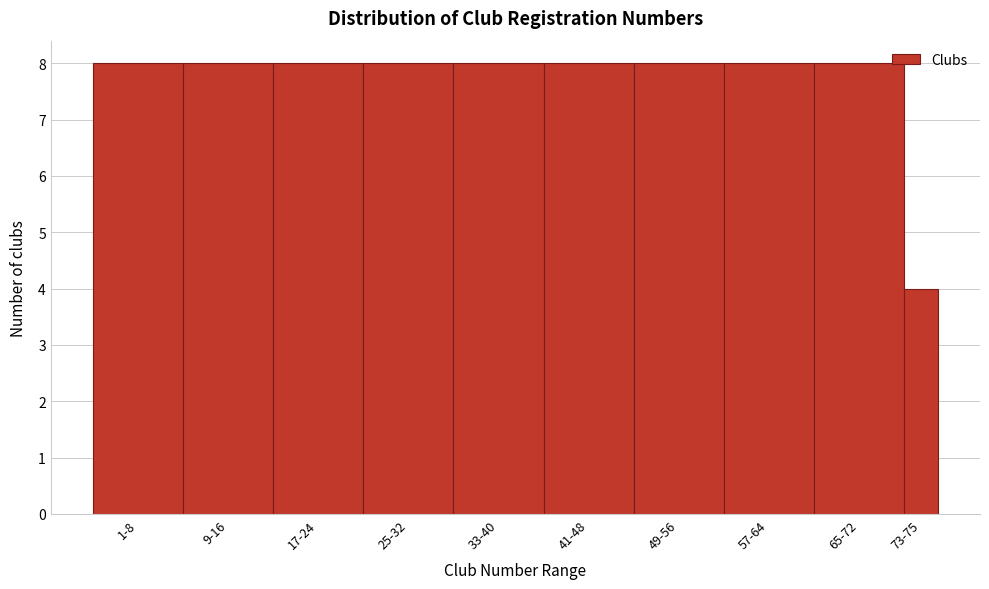

Reading left to right, transcribe all the data shown in this chart.

8	8	8	8	8	8	8	8	8	4